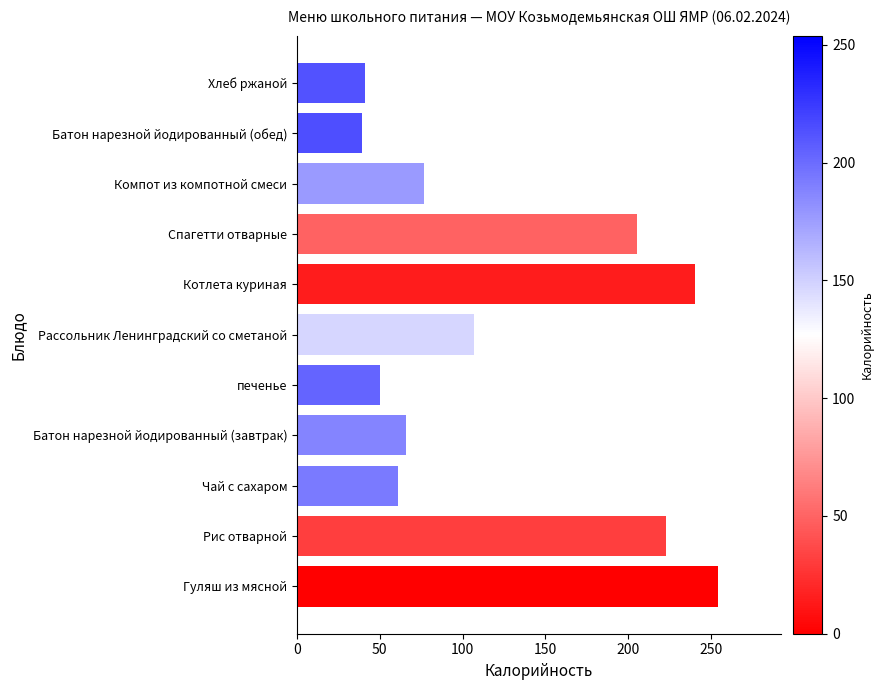

Reading bottom to top, extract all data points from this chart.

Гуляш из мясной=254	Рис отварной=223	Чай с сахаром=61	Батон нарезной йодированный (завтрак)=66	печенье=50	Рассольник Ленинградский со сметаной=107	Котлета куриная=240	Спагетти отварные=205	Компот из компотной смеси=77	Батон нарезной йодированный (обед)=39	Хлеб ржаной=41